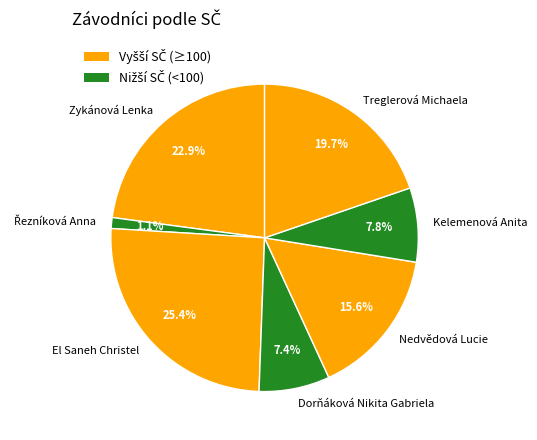

To the nearest percent, what is the difference between the Dorňáková Nikita Gabriela and Treglerová Michaela slice percentages?

12%